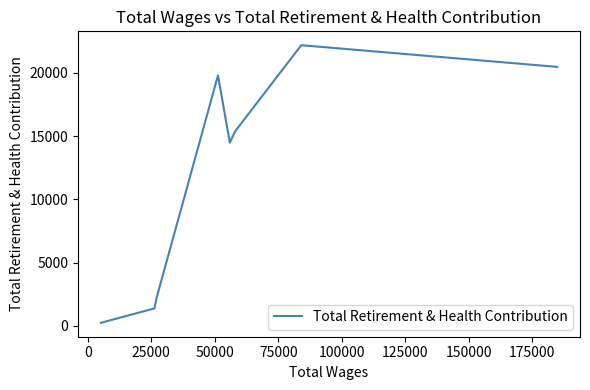

What is the label of the 3rd point from the right?

100000